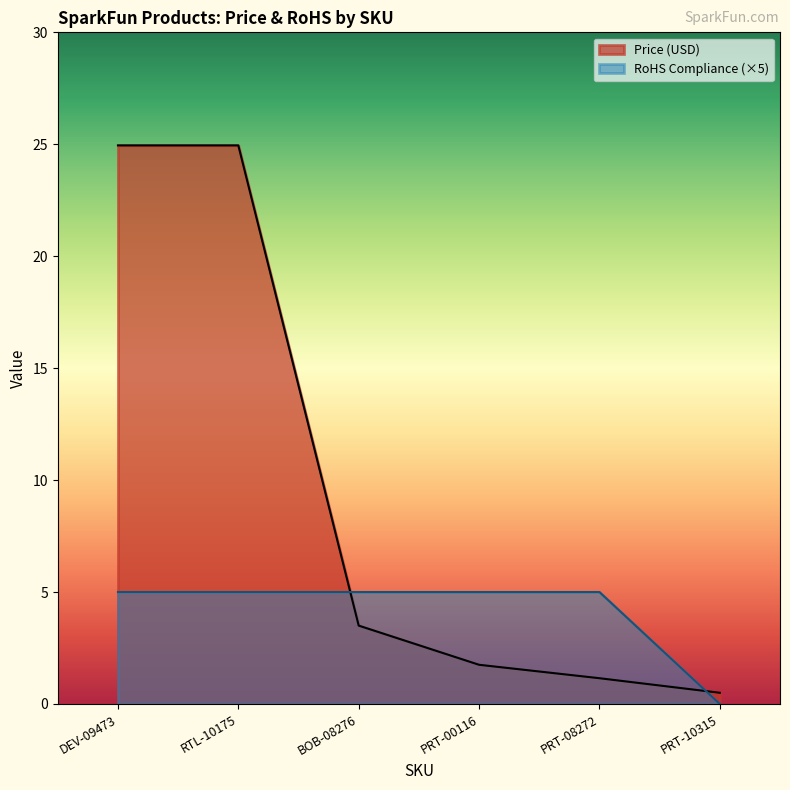

Reading left to right, extract all data points from this chart.

Price (USD): 24.9	24.9	3.5	1.8	1.1	0.5
RoHS Compliance: 5.0	5.0	5.0	5.0	5.0	0.0